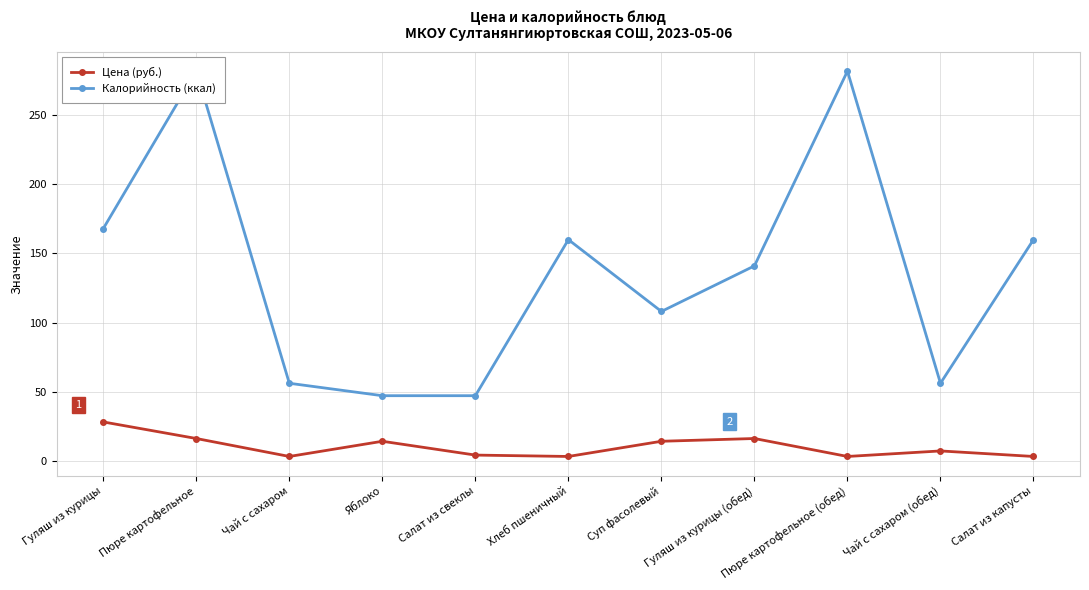

What is the sum of all Цена (руб.) values?

111